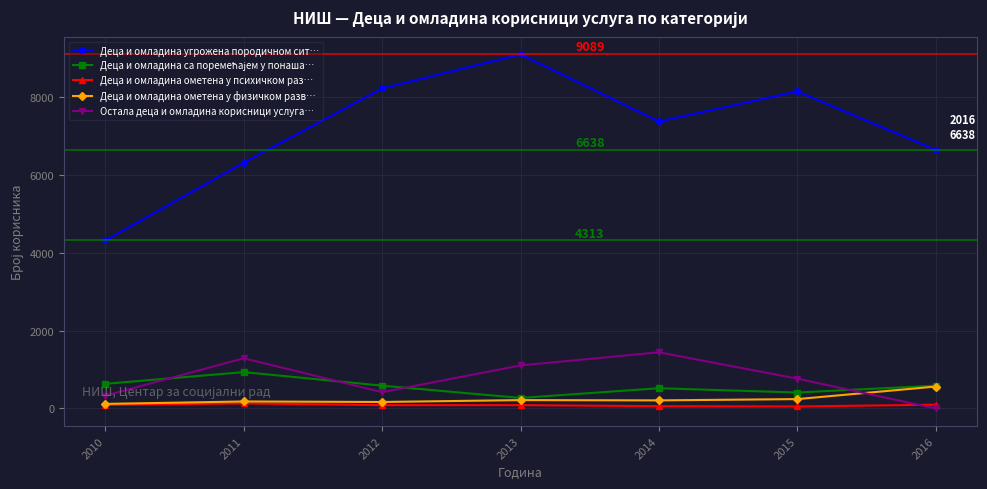

At how many categories does at least one series exceed 4457?

6